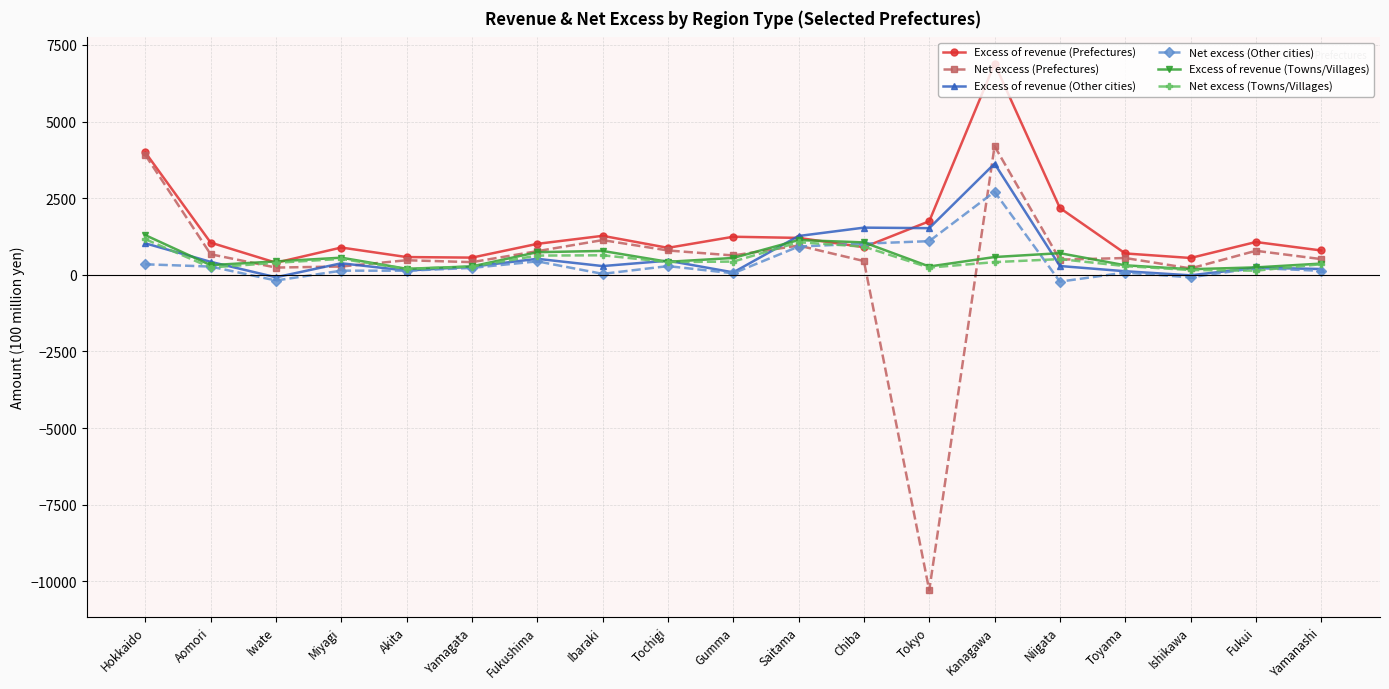

What is the label of the 9th point from the right?

Saitama